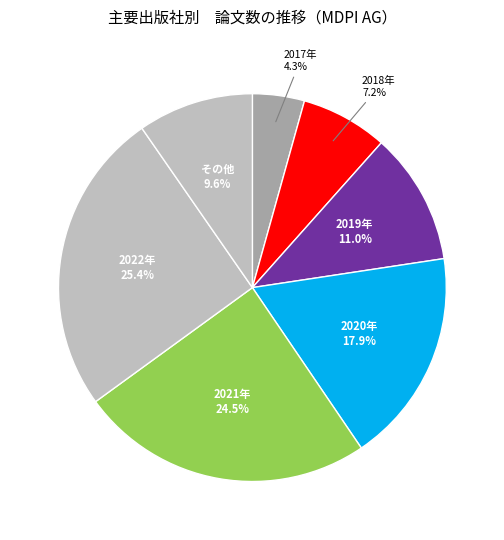

Is there any slice that represents more than half of the pie?

No